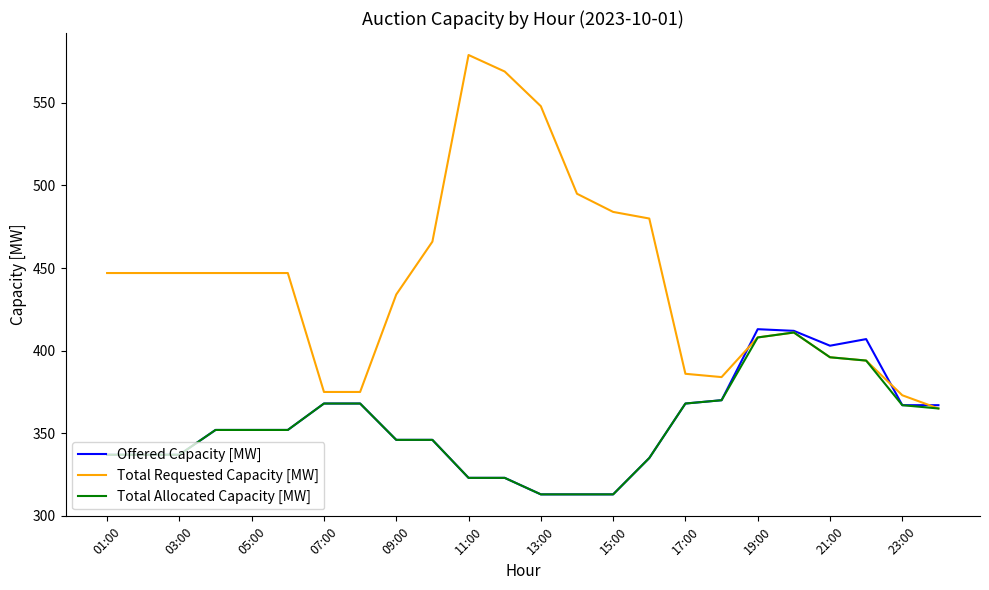

Which series has the largest total across all categories?

Total Requested Capacity [MW]